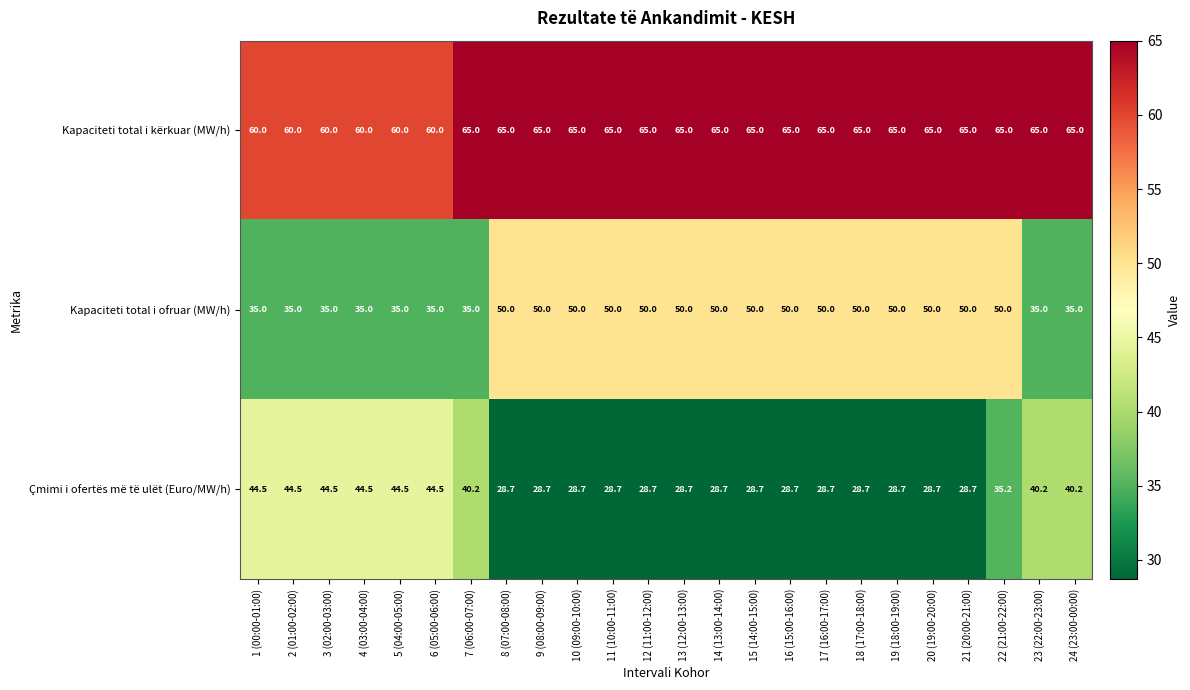

Read the Kapaciteti total i ofruar (MW/h) value at 19 (18:00-19:00).

50.0